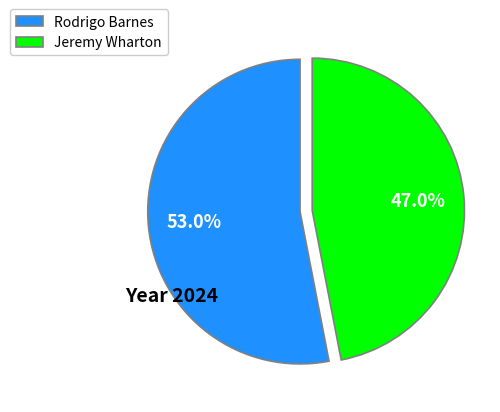

Do Rodrigo Barnes and Jeremy Wharton together represent more than half of the pie?

Yes